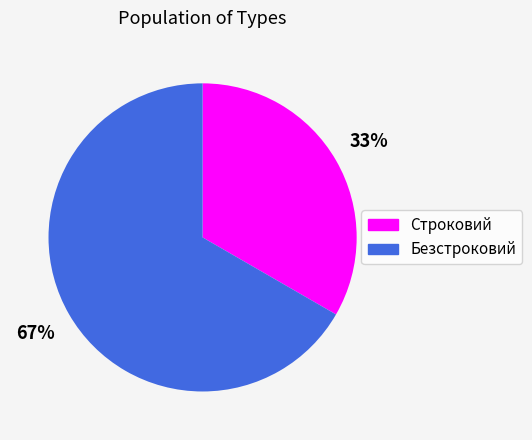

Which has a higher value, Строковий or Безстроковий?

Безстроковий